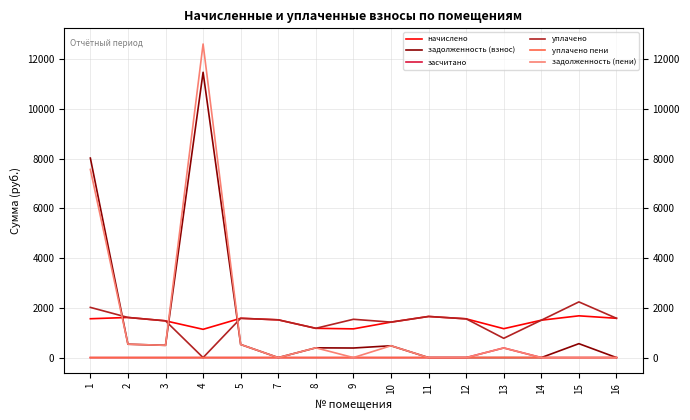

At how many categories does at least one series exceed 8602?

1